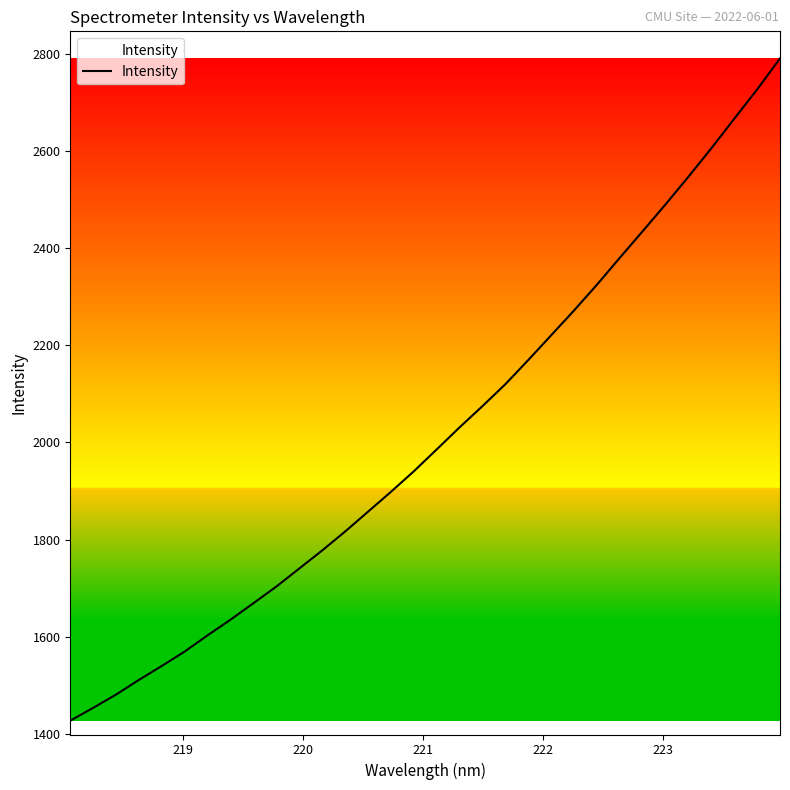

How many values exceed 1985?

16